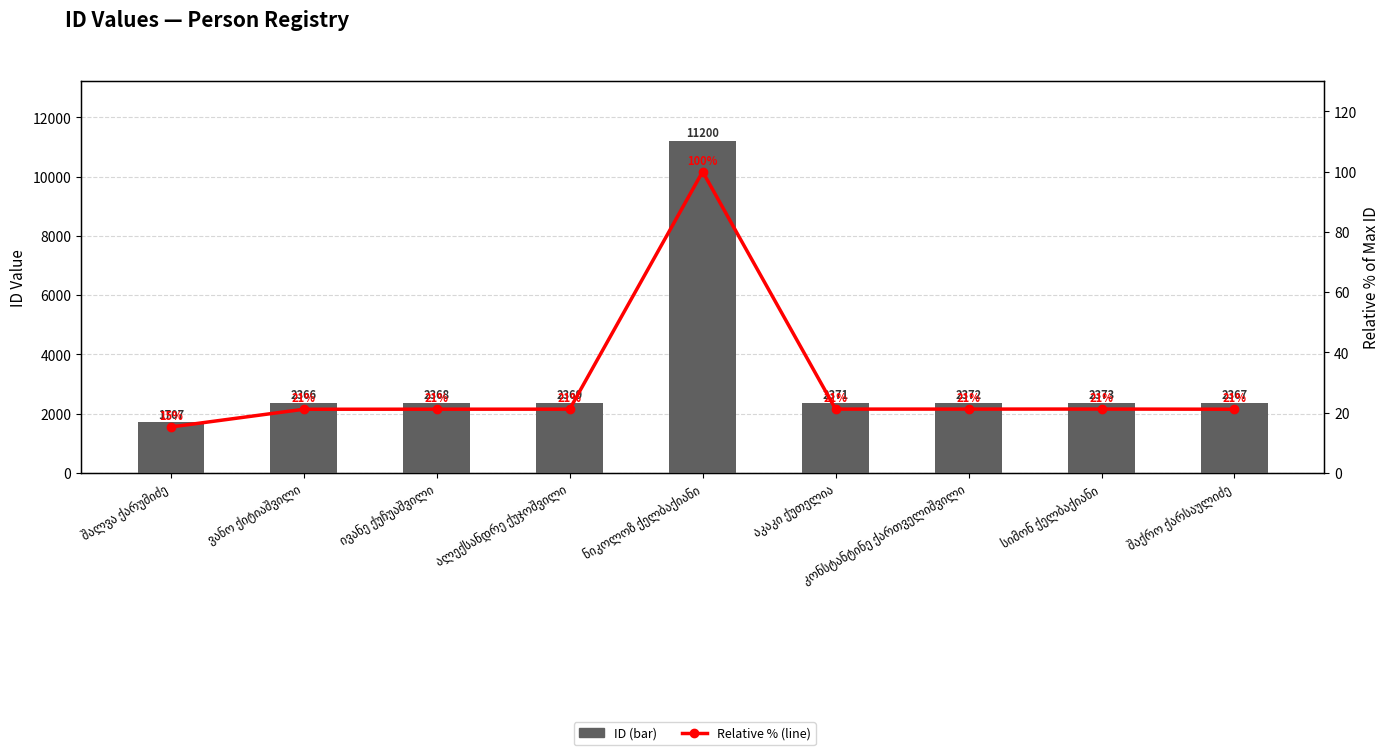

Is it true that Relative % (line) equals 30.4 at შაქრო ქარსაულიძე?

False